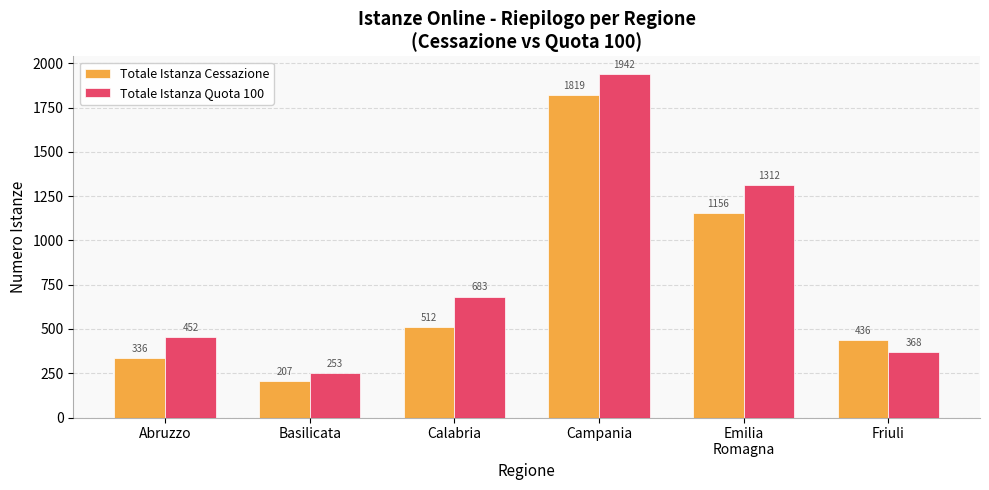

Are the bars grouped side by side (vs. stacked)?

Yes